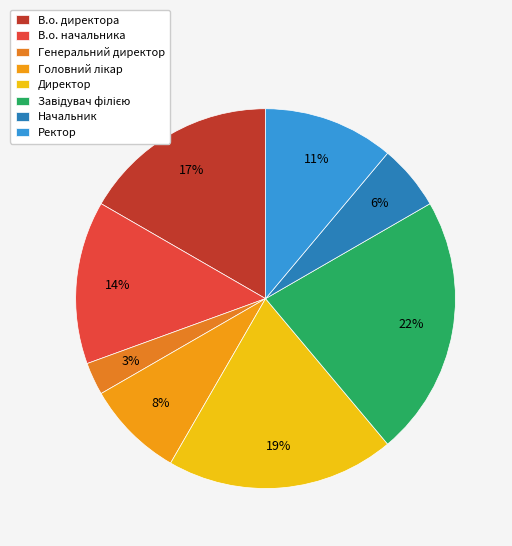

To the nearest percent, what is the difference between the largest and smallest slice percentages?

19%